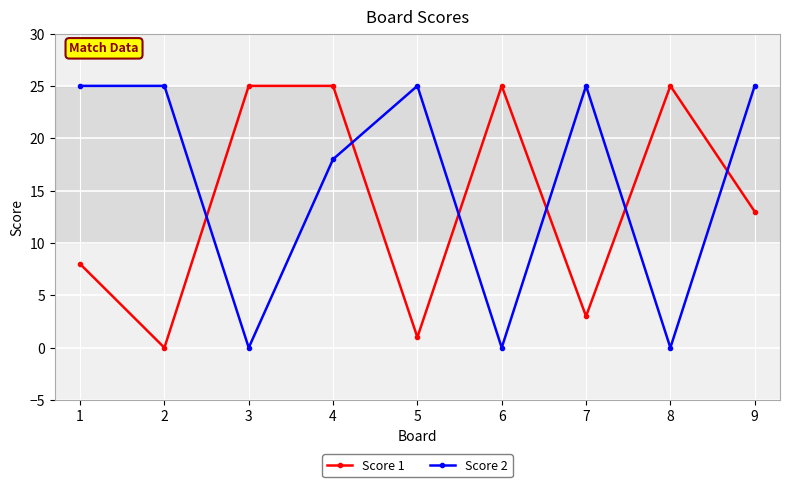

What is the sum of all Score 2 values?

143